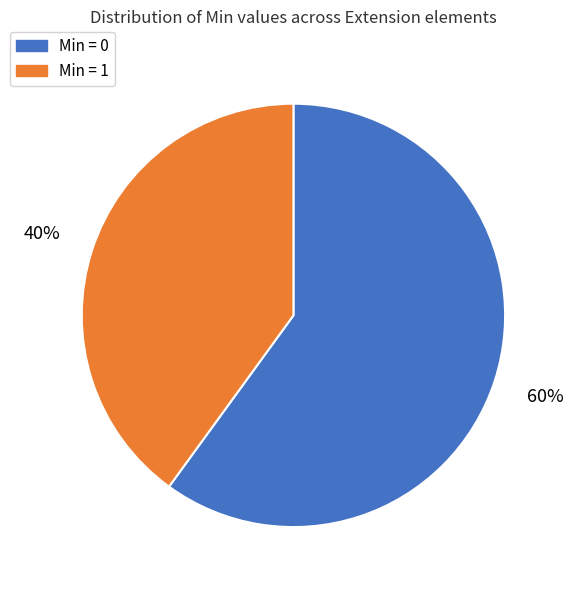

Count the number of slices in the pie.

2